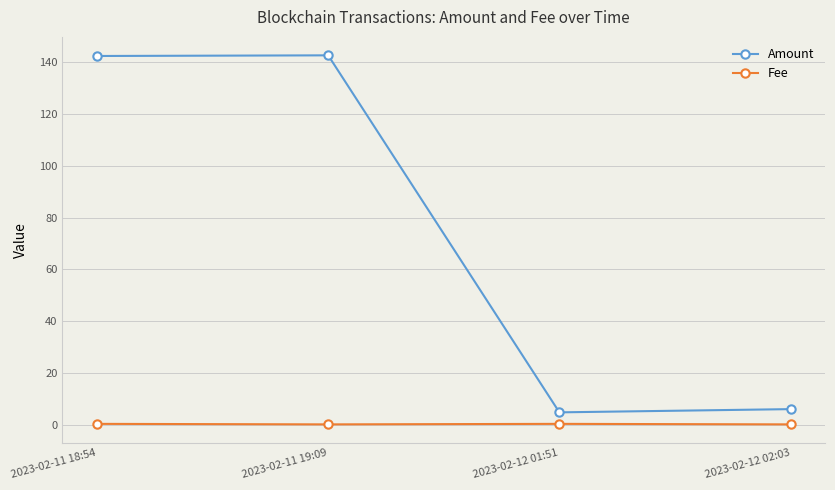

How many data points in Amount are above 142?

2